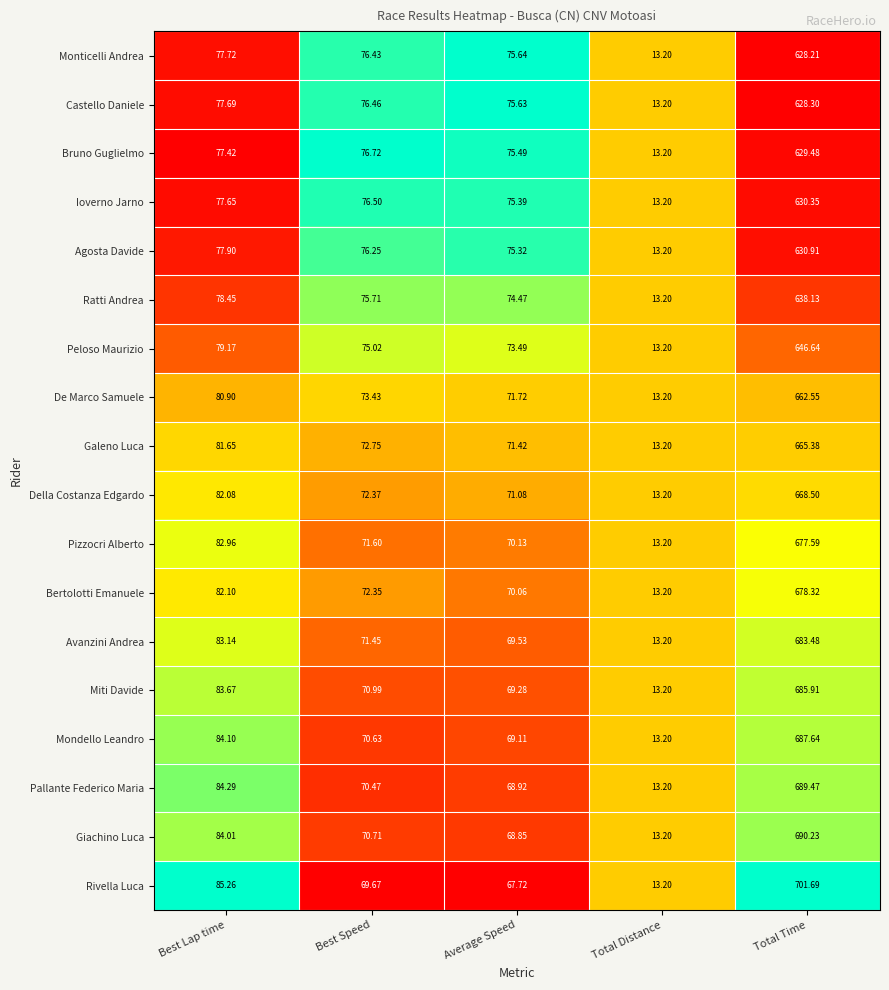

At Best Speed, list the series in order from largest to smallest.

Bruno Guglielmo, Ioverno Jarno, Castello Daniele, Monticelli Andrea, Agosta Davide, Ratti Andrea, Peloso Maurizio, De Marco Samuele, Galeno Luca, Della Costanza Edgardo, Bertolotti Emanuele, Pizzocri Alberto, Avanzini Andrea, Miti Davide, Giachino Luca, Mondello Leandro, Pallante Federico Maria, Rivella Luca